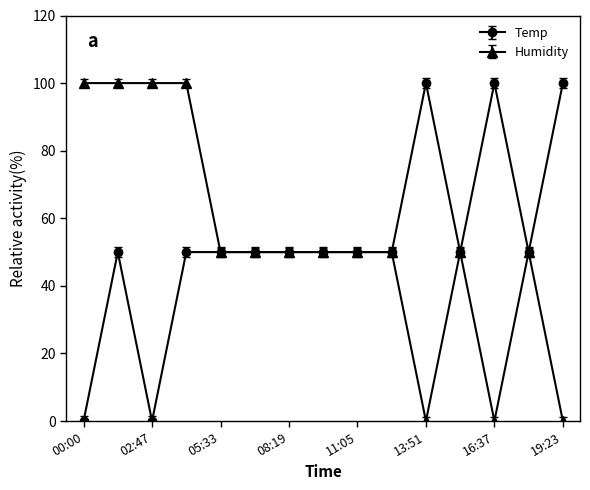

What is the highest value of the Temp series?

100.0